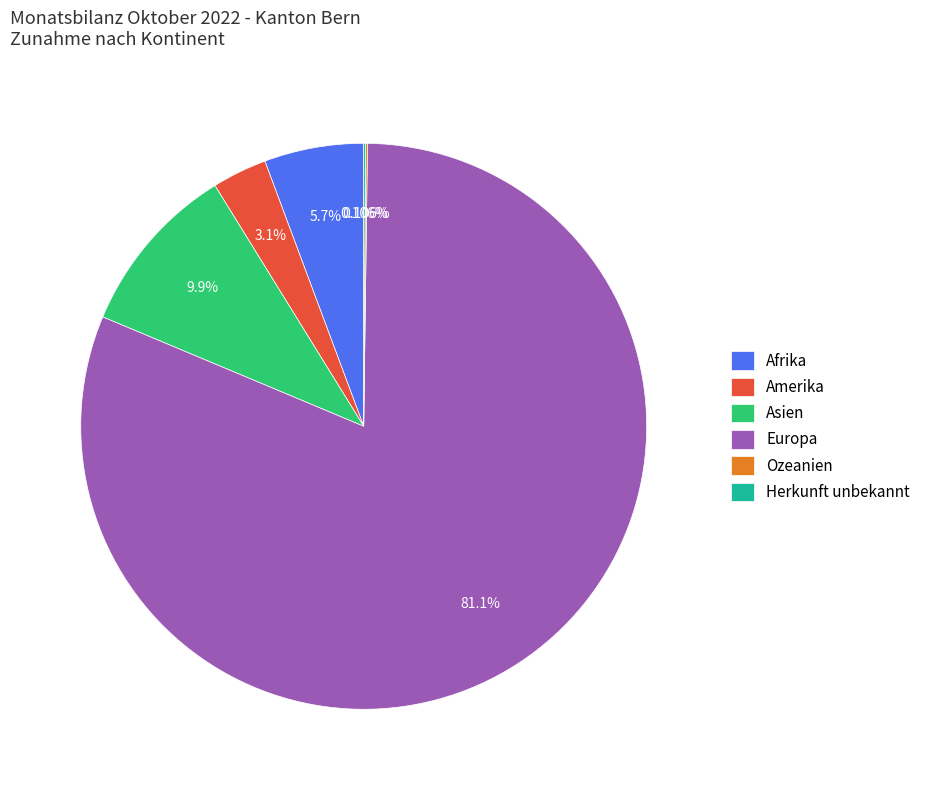

Which slice is the largest?

Europa